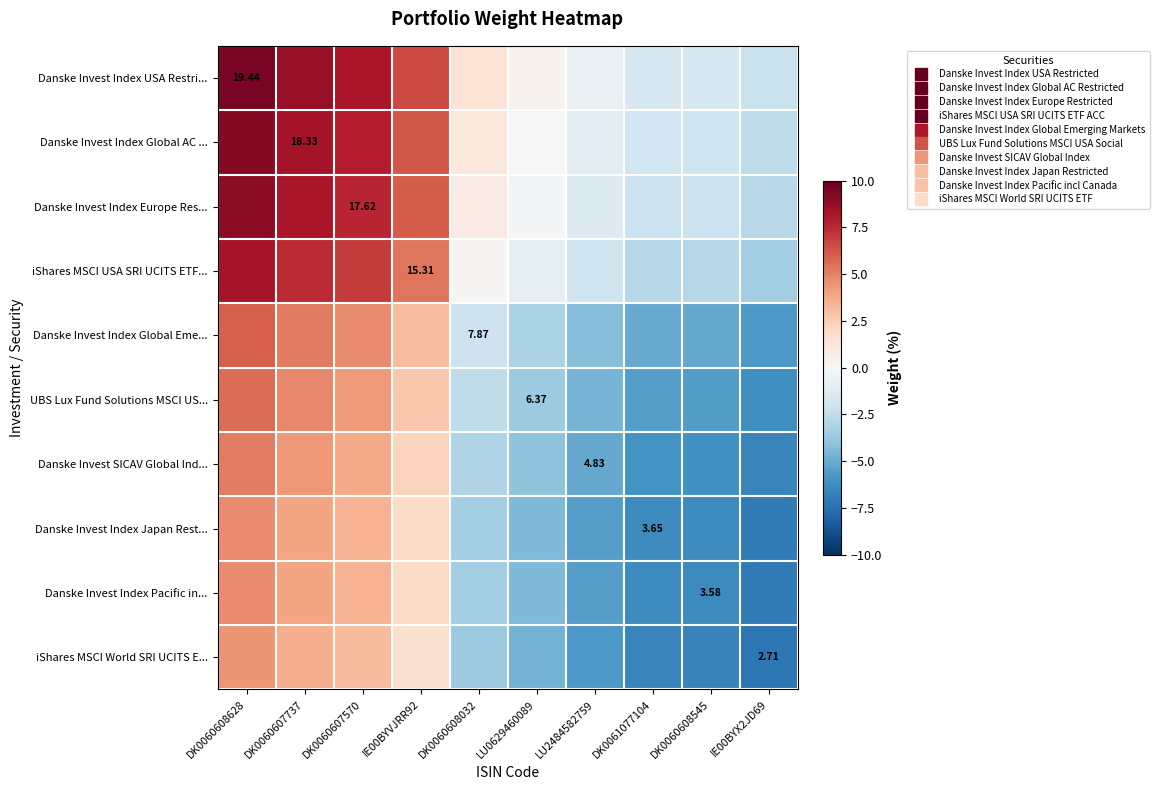

How many values in Danske Invest Index Europe Res... are above zero?

5